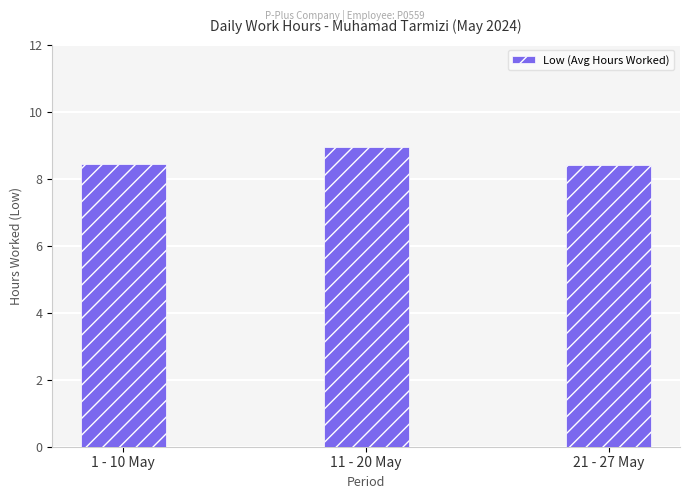

What is the greatest value displayed?

8.9